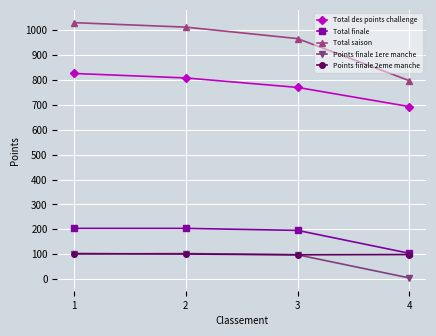

True or false: Total des points challenge and Total saison cross at least once.

False